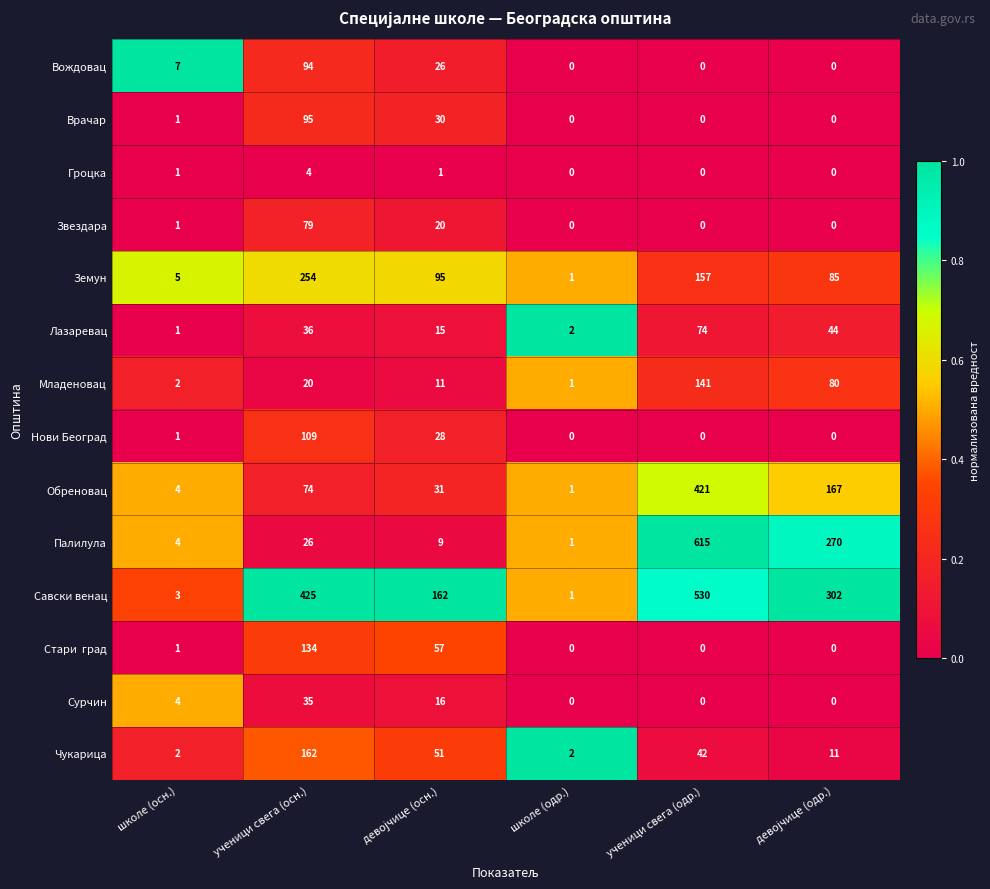

At which label does Земун first exceed 95?

ученици свега (осн.)